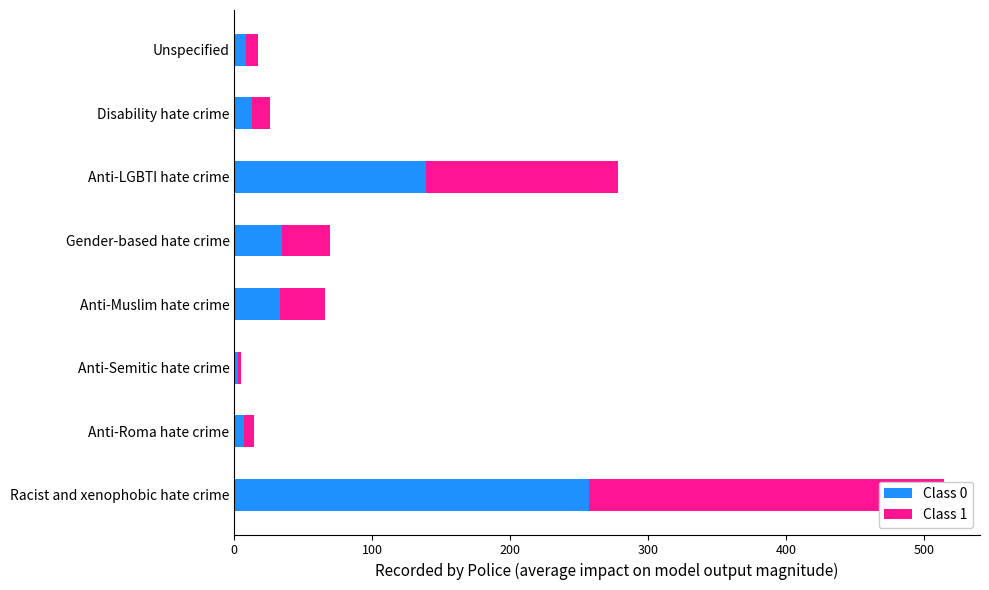

Which series has the widest spread of values?

Class 0